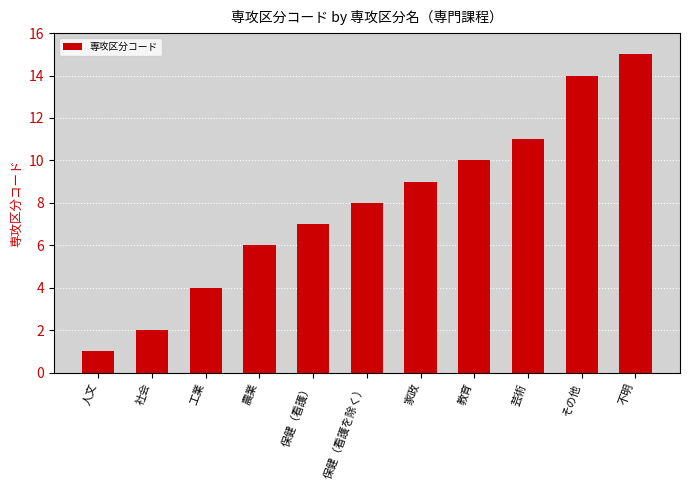

The chart shows a value of 7 at 保健（看護）. True or false?

True